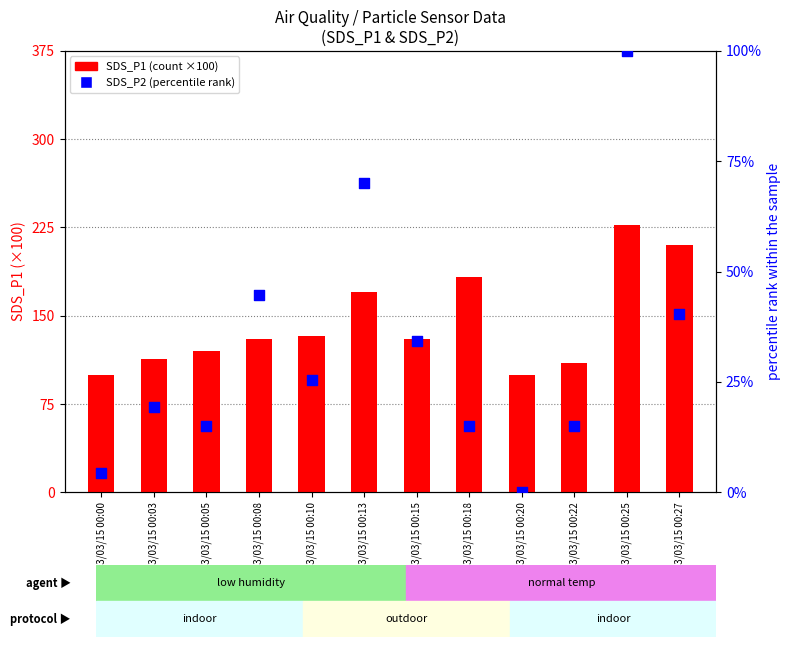

At which category is the sum across all series the highest?

2023/03/15 00:25